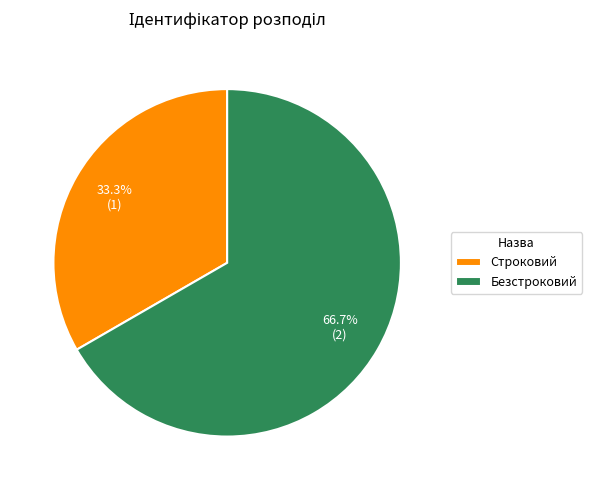

Which category has the biggest portion of the pie?

Безстроковий